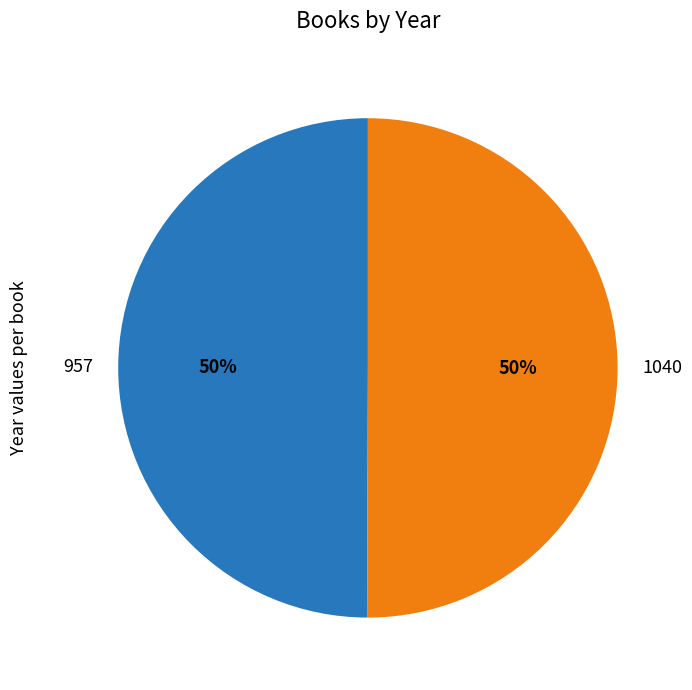

What percentage is the 1040 slice, to the nearest percent?

50%